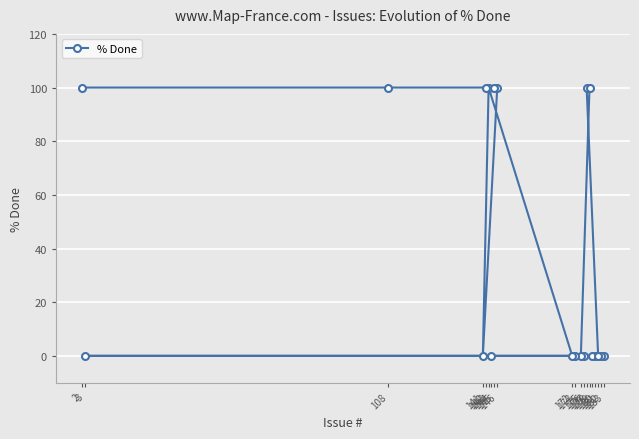

What is the difference between the maximum and second lowest values?

100